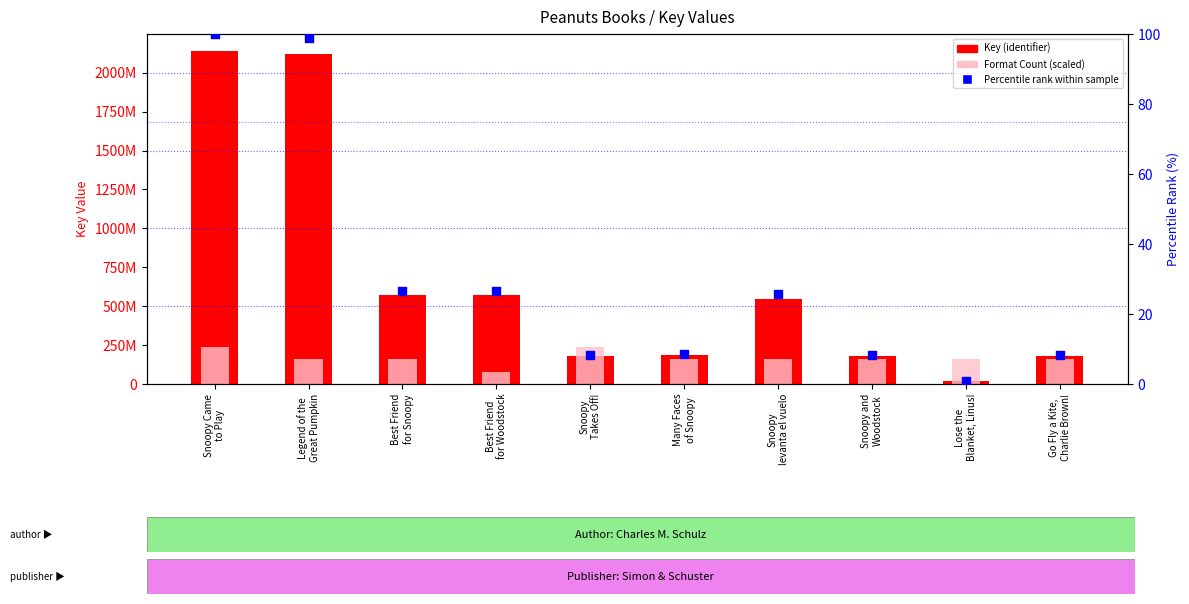

What is the total value across all series at Snoopy
levanta el vuelo?

709334511.6